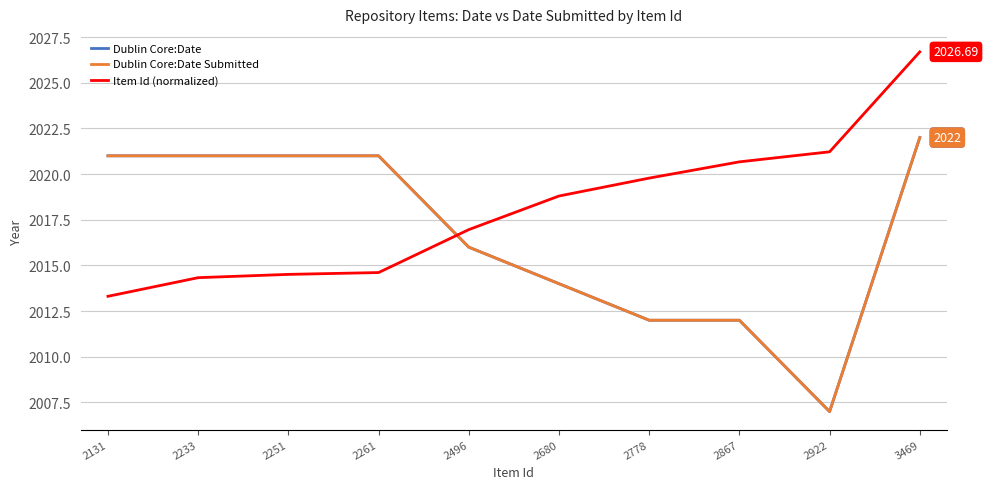

Does the chart have visible grid lines?

Yes